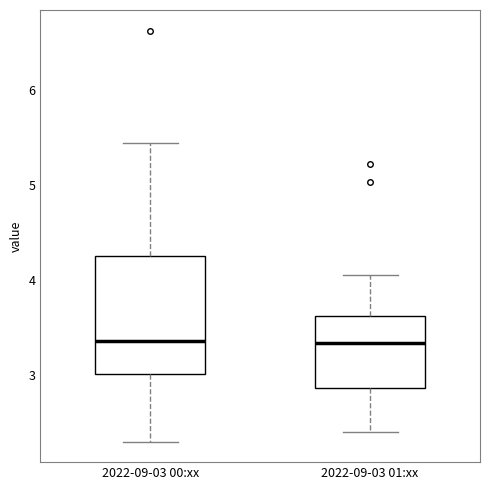

Which box is the tallest, from its lower edge to its upper edge?

2022-09-03 00:xx